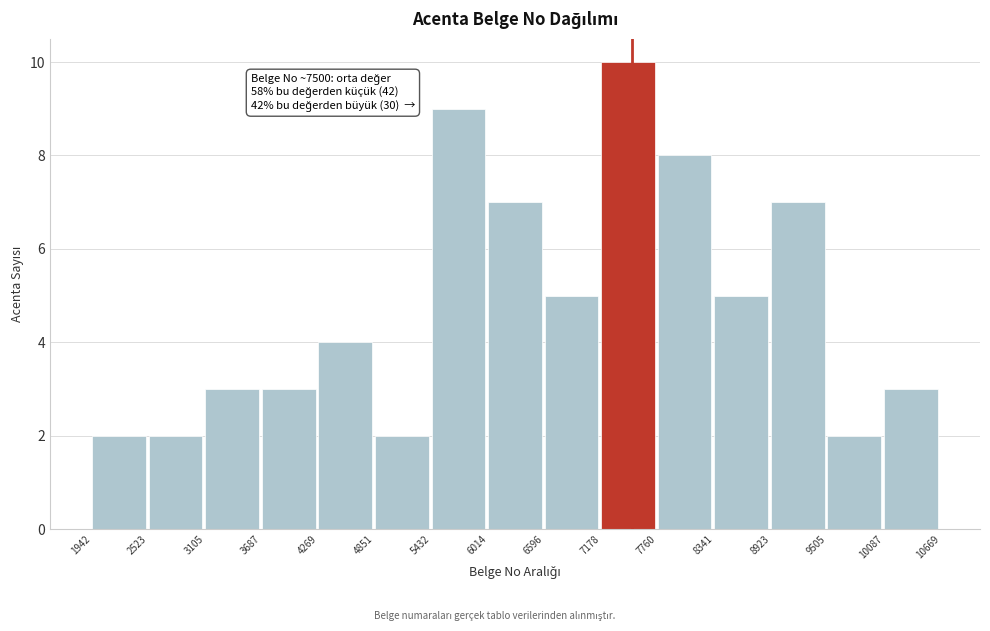

Over which range of the x-axis is the bar tallest?

7178 to 7760